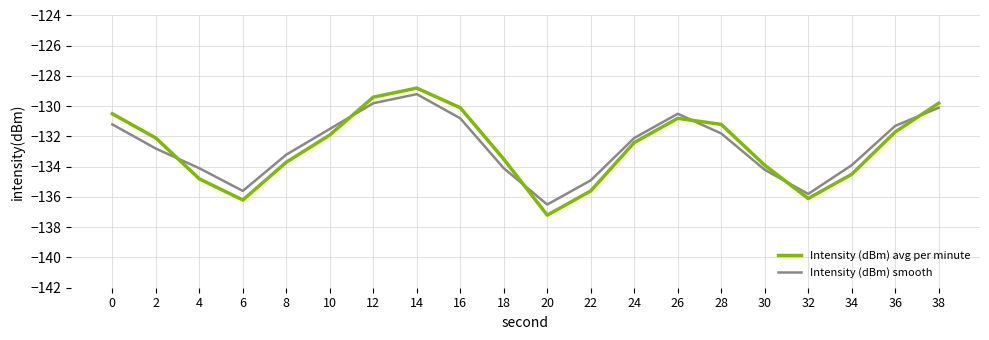

What is the difference between the maximum and minimum values in the Intensity (dBm) avg per minute series?

8.4